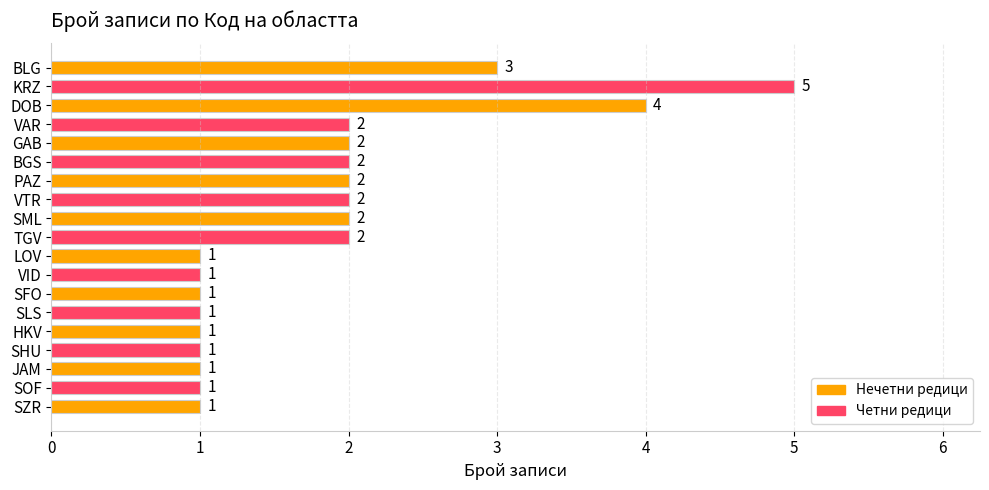

What is the maximum value shown in the chart?

5